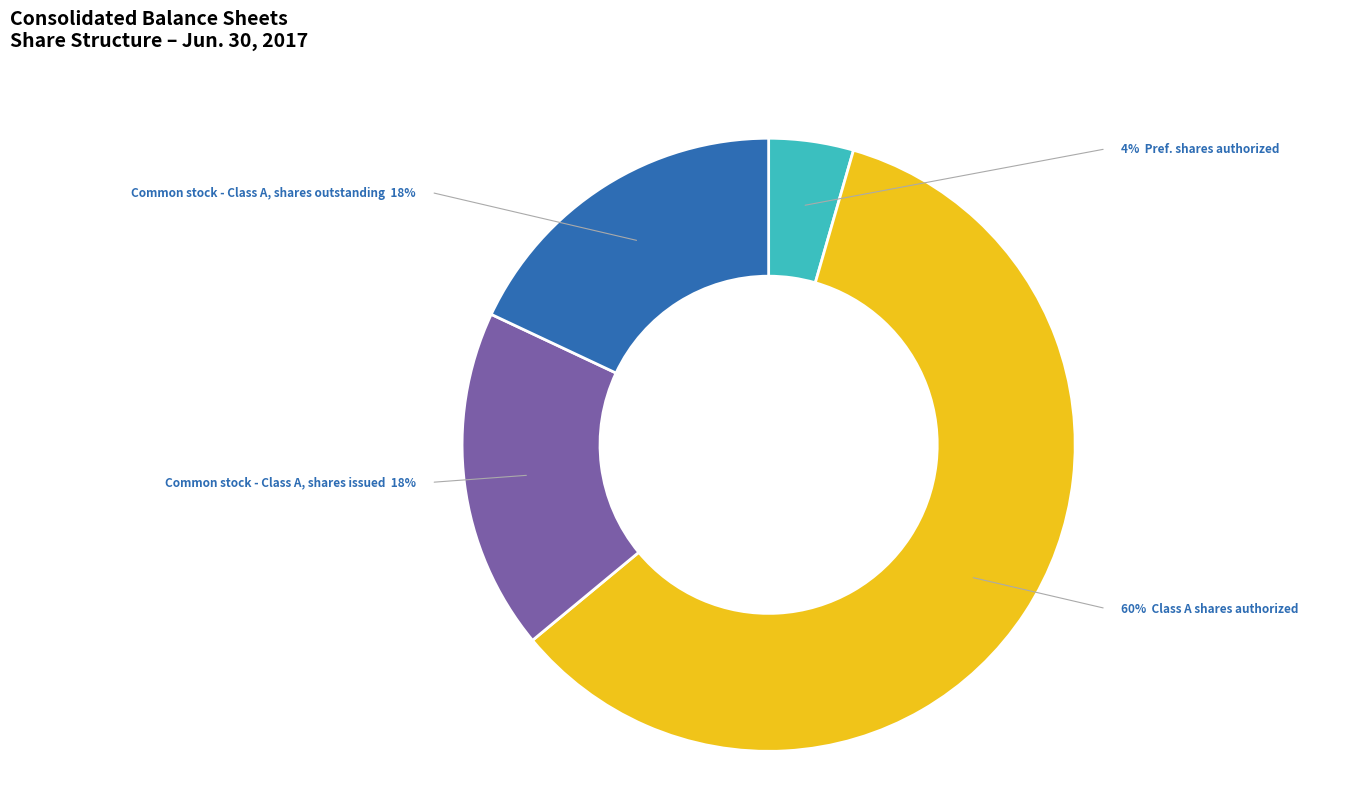

Count the number of slices in the pie.

4